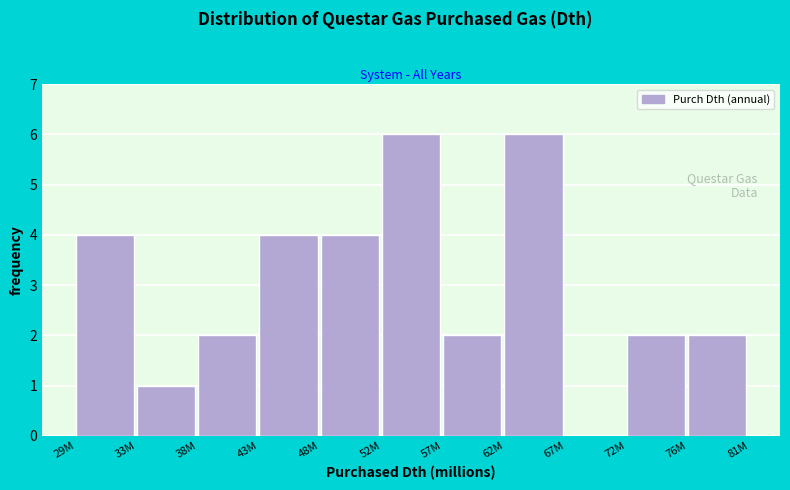

Reading left to right, transcribe all the data shown in this chart.

29M=4	33M=1	38M=2	43M=4	48M=4	52M=6	57M=2	62M=6	67M=0	72M=2	76M=2